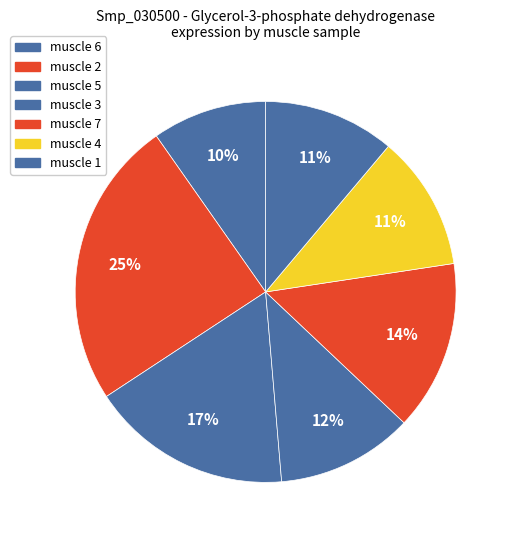

How many slices are in this pie chart?

7